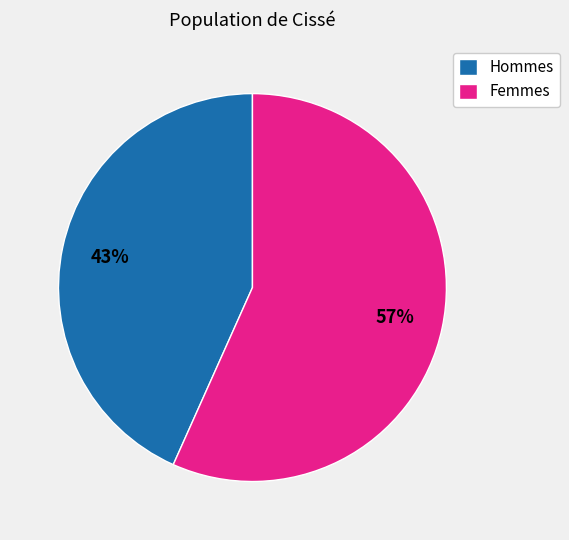

Is it true that Hommes is 58% of the pie?

False